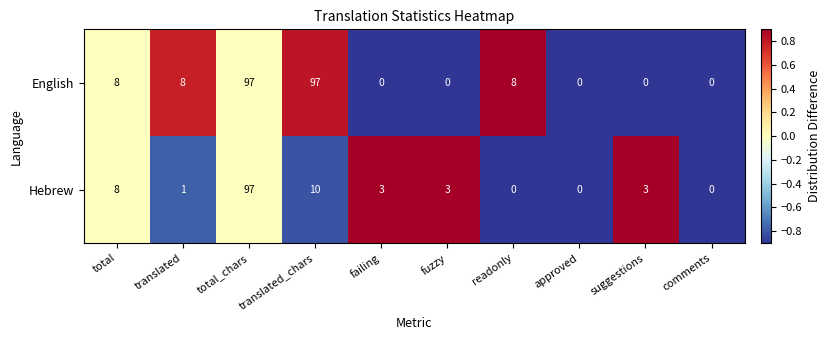

Rank the series at fuzzy from lowest to highest value.

English, Hebrew